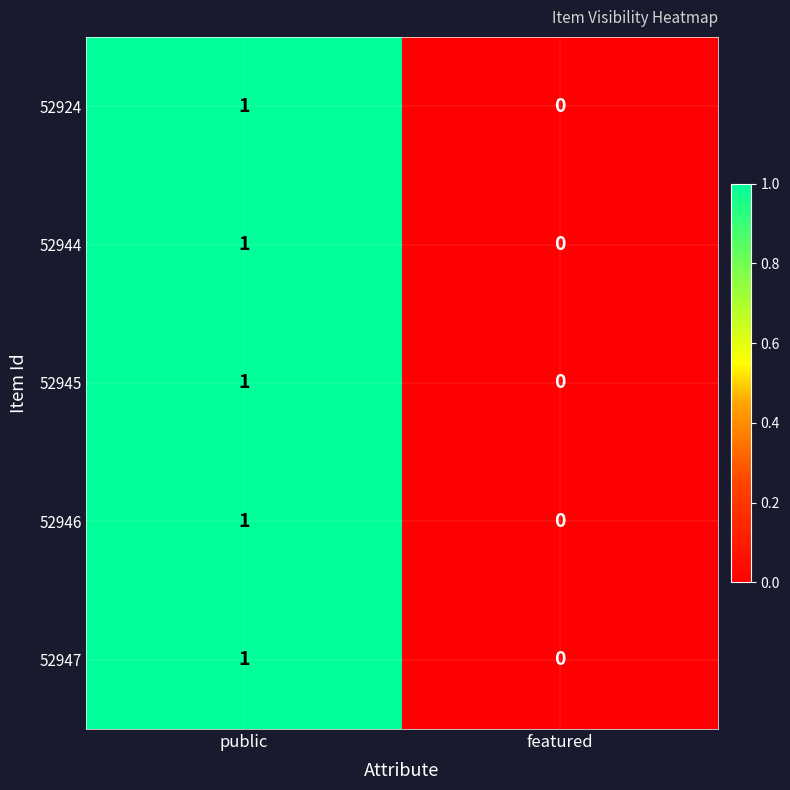

At which category does the chart reach its minimum across all series?

featured